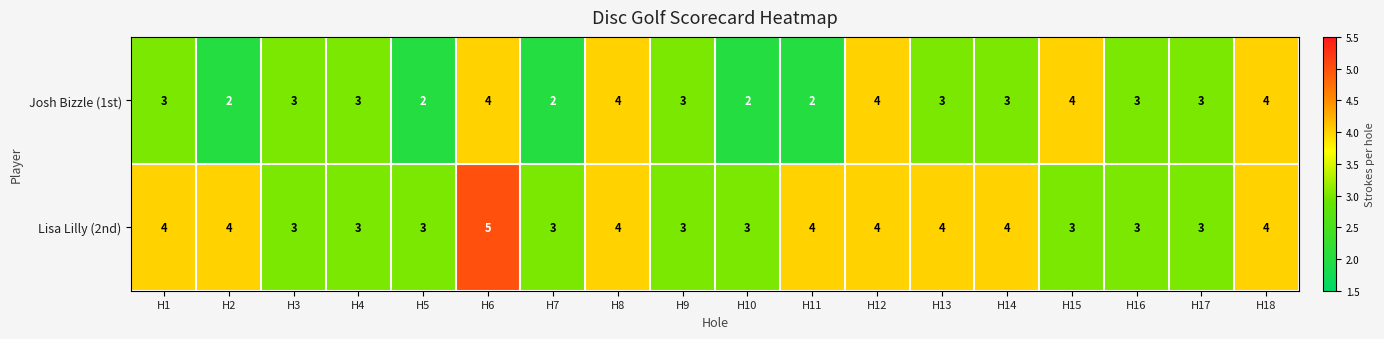

What is the spread (max minus min) of values at H14?

1